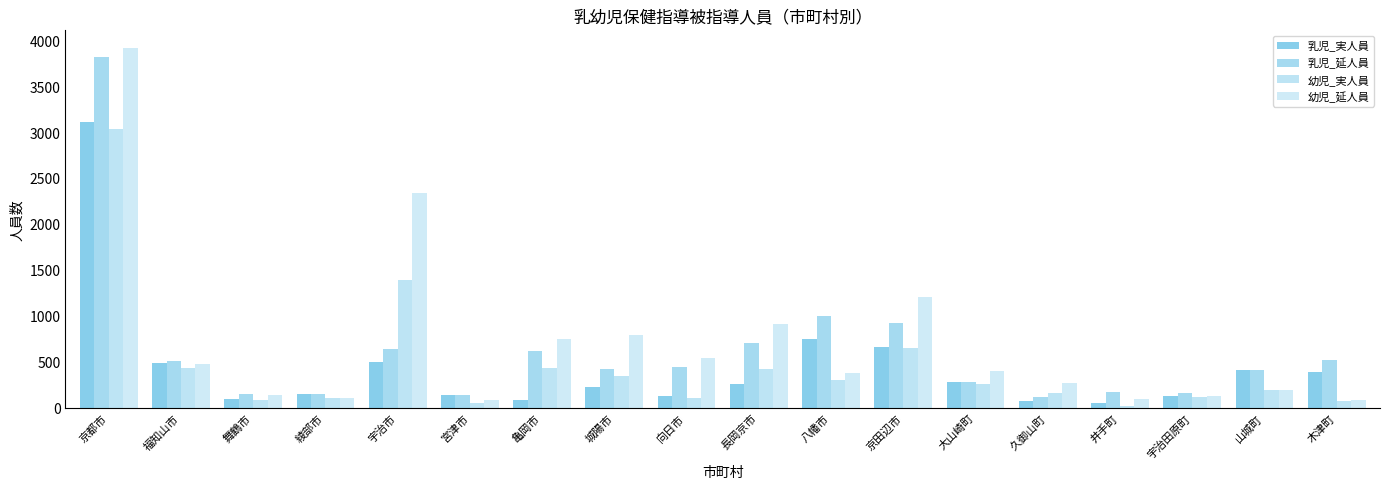

Which series has the widest spread of values?

幼児_延人員